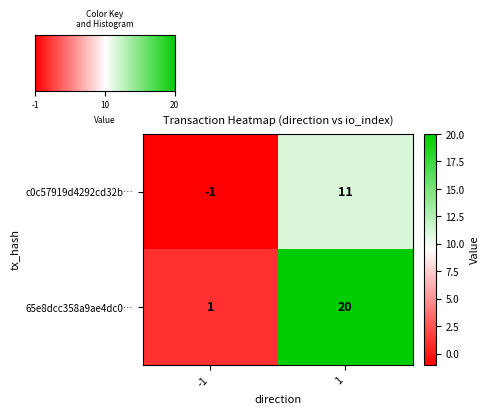

What is the sum of all 65e8dcc358a9ae4dc0… values?

21